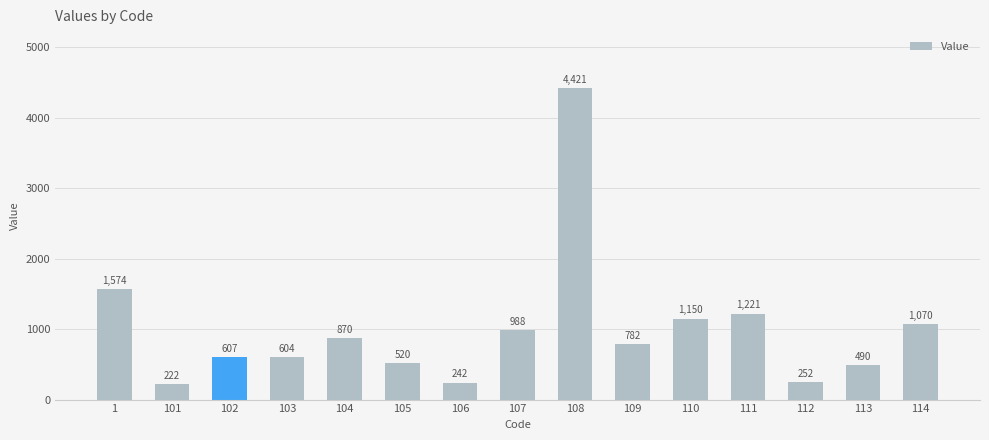

Is it true that the value at 113 is 269?

False